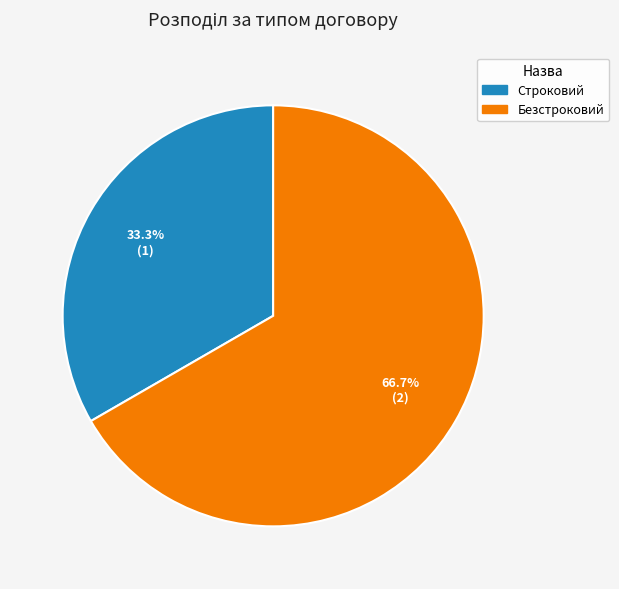

Rank the categories by value from lowest to highest.

Строковий, Безстроковий